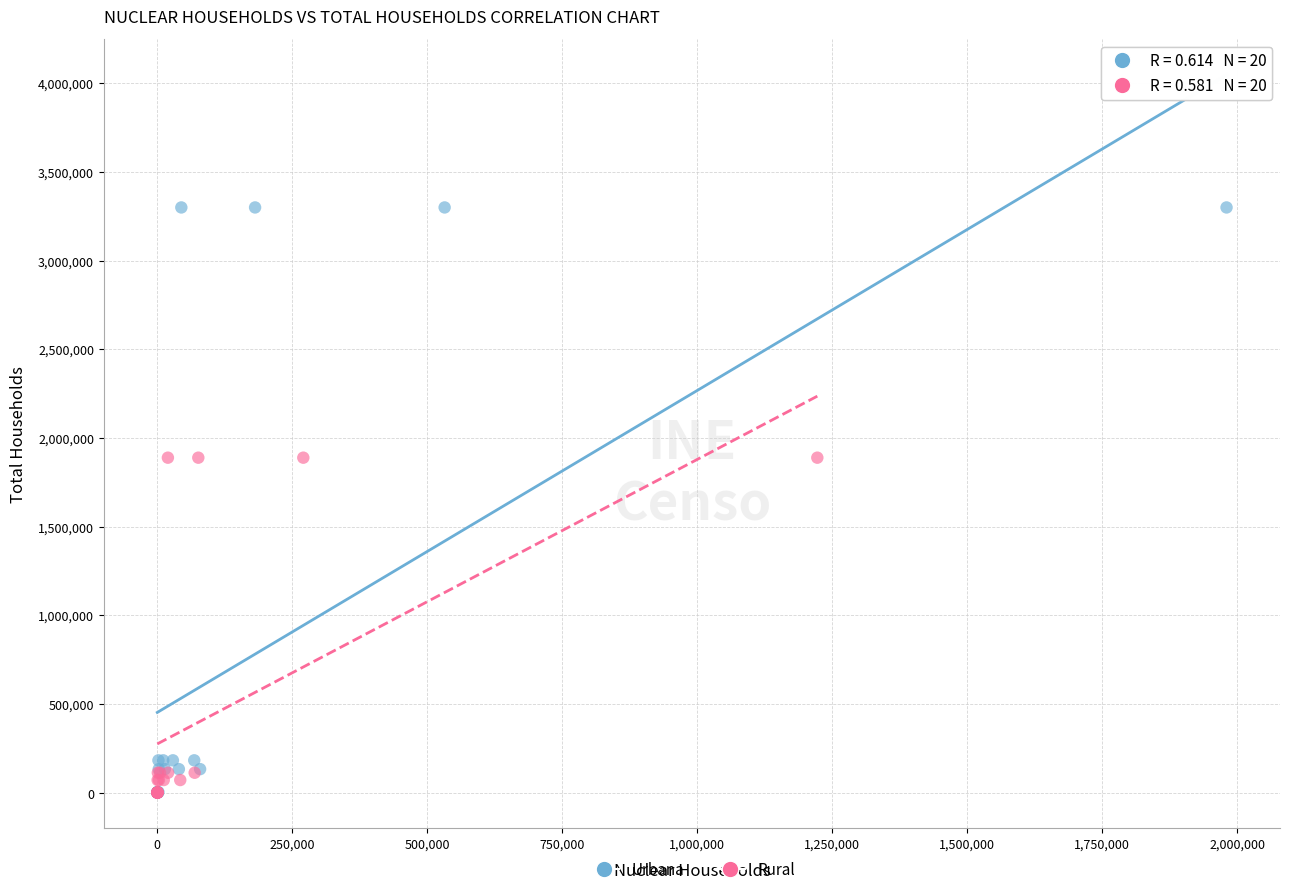

What are all the series names shown in the legend?

Urbana, Rural